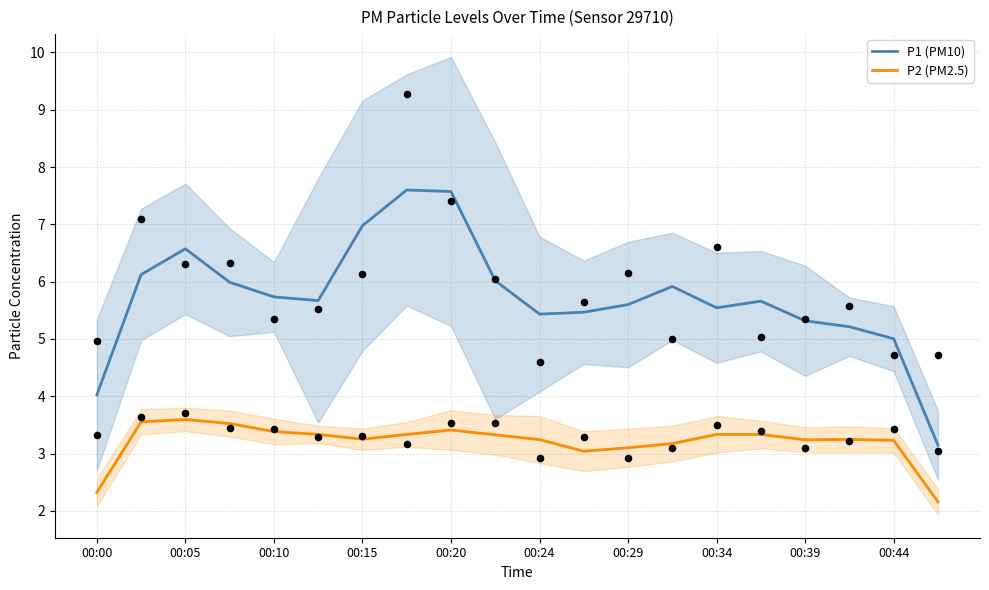

Which series reaches the minimum Y coordinate?

P2 (PM2.5)